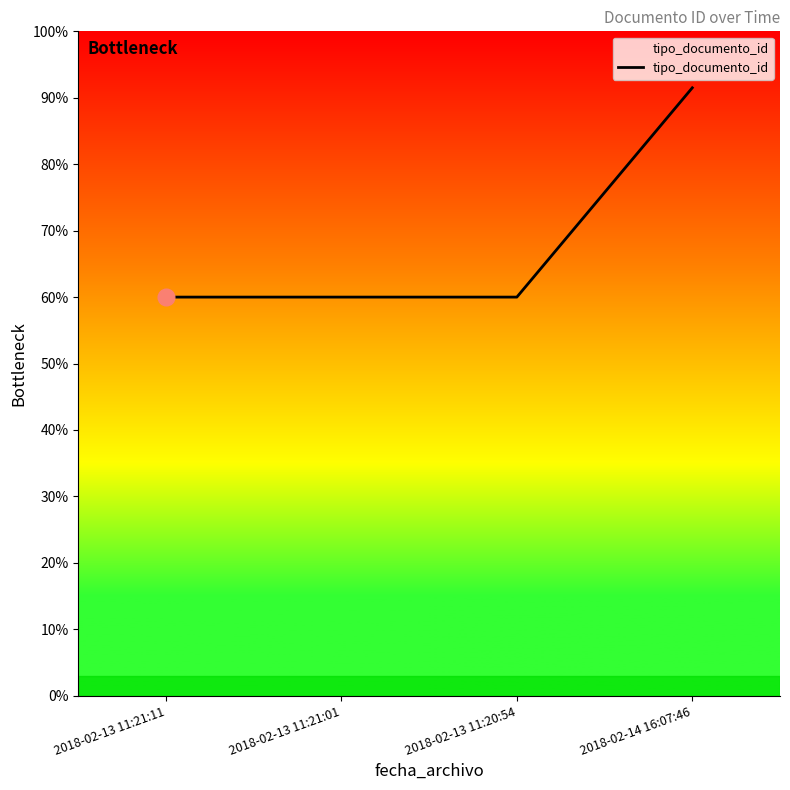

Which label corresponds to the smallest value in the chart?

2018-02-13 11:21:11